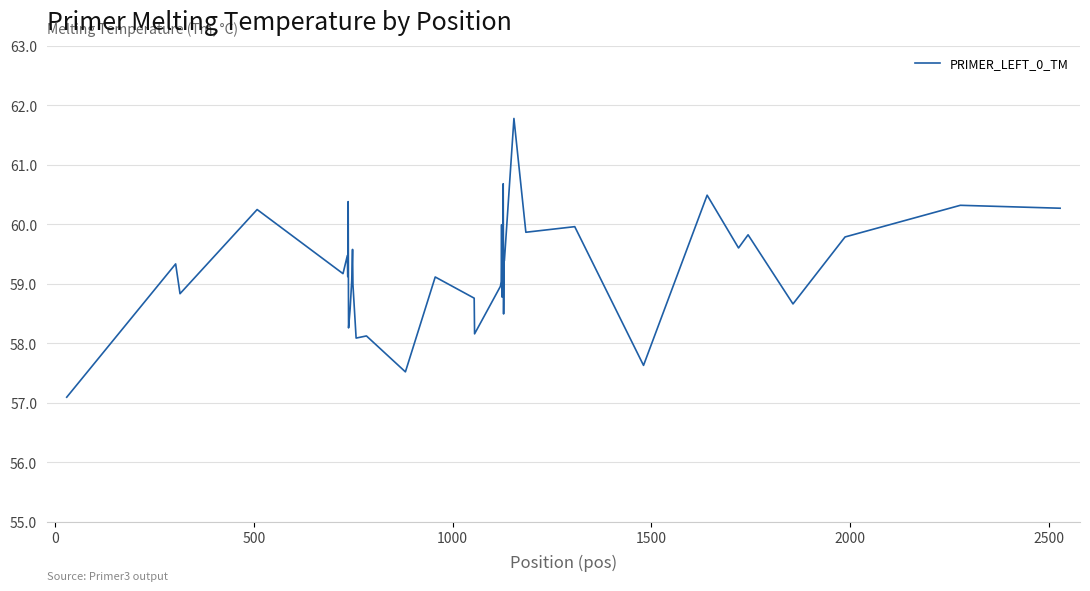

What is the minimum value shown in the chart?

57.1